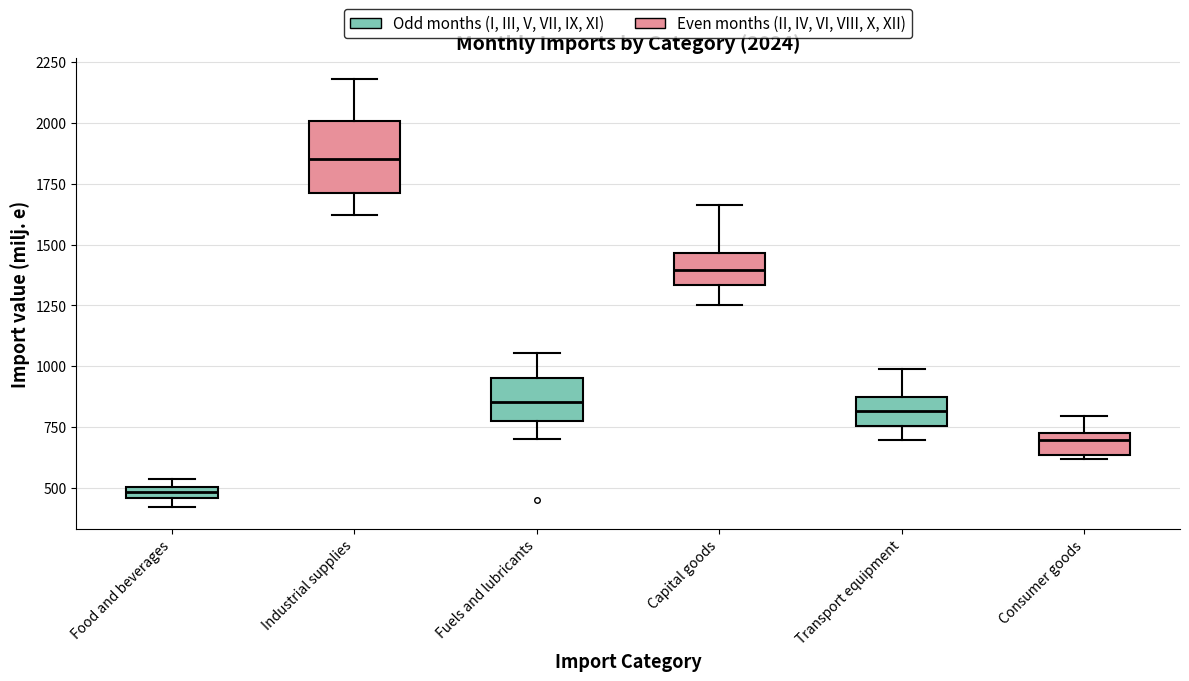

Which box has the highest median line?

Industrial supplies